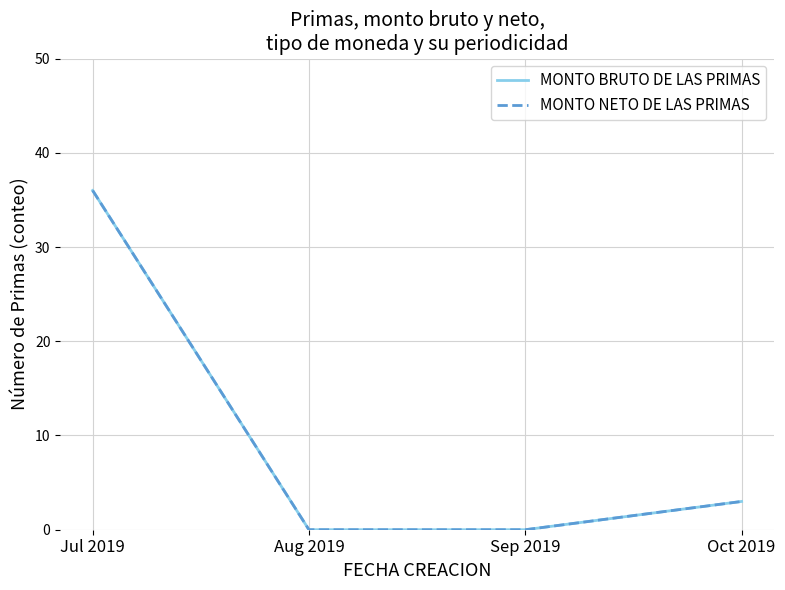

True or false: MONTO NETO DE LAS PRIMAS and MONTO BRUTO DE LAS PRIMAS intersect in this chart.

False